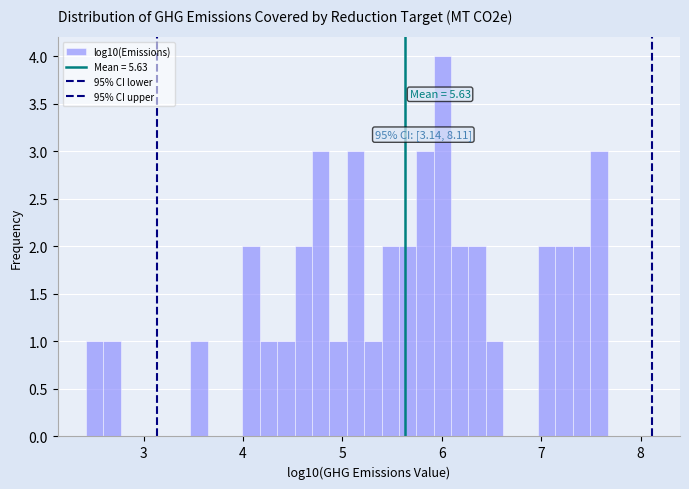

Read against the x-axis, roughly where is the centre of the tallest bar?

6.0